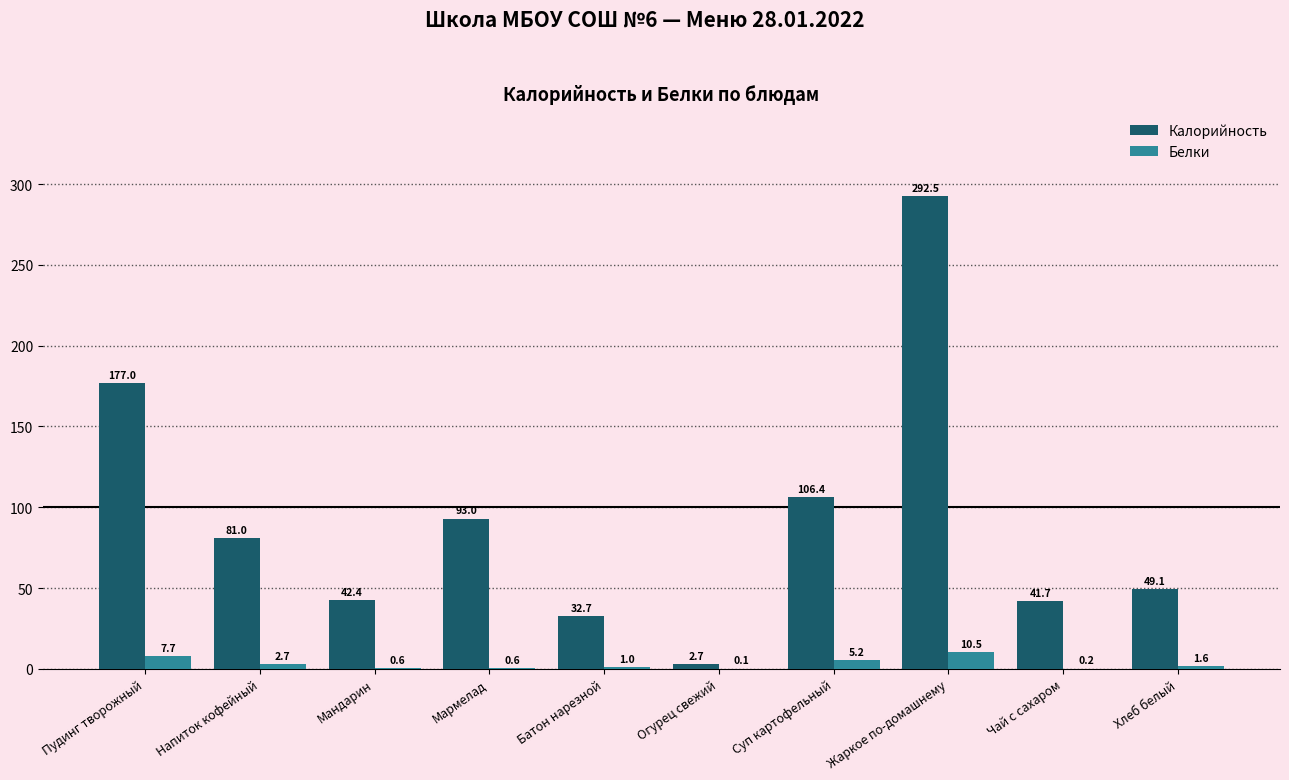

Between Мандарин and Чай с сахаром, which series saw the biggest shift?

Калорийность